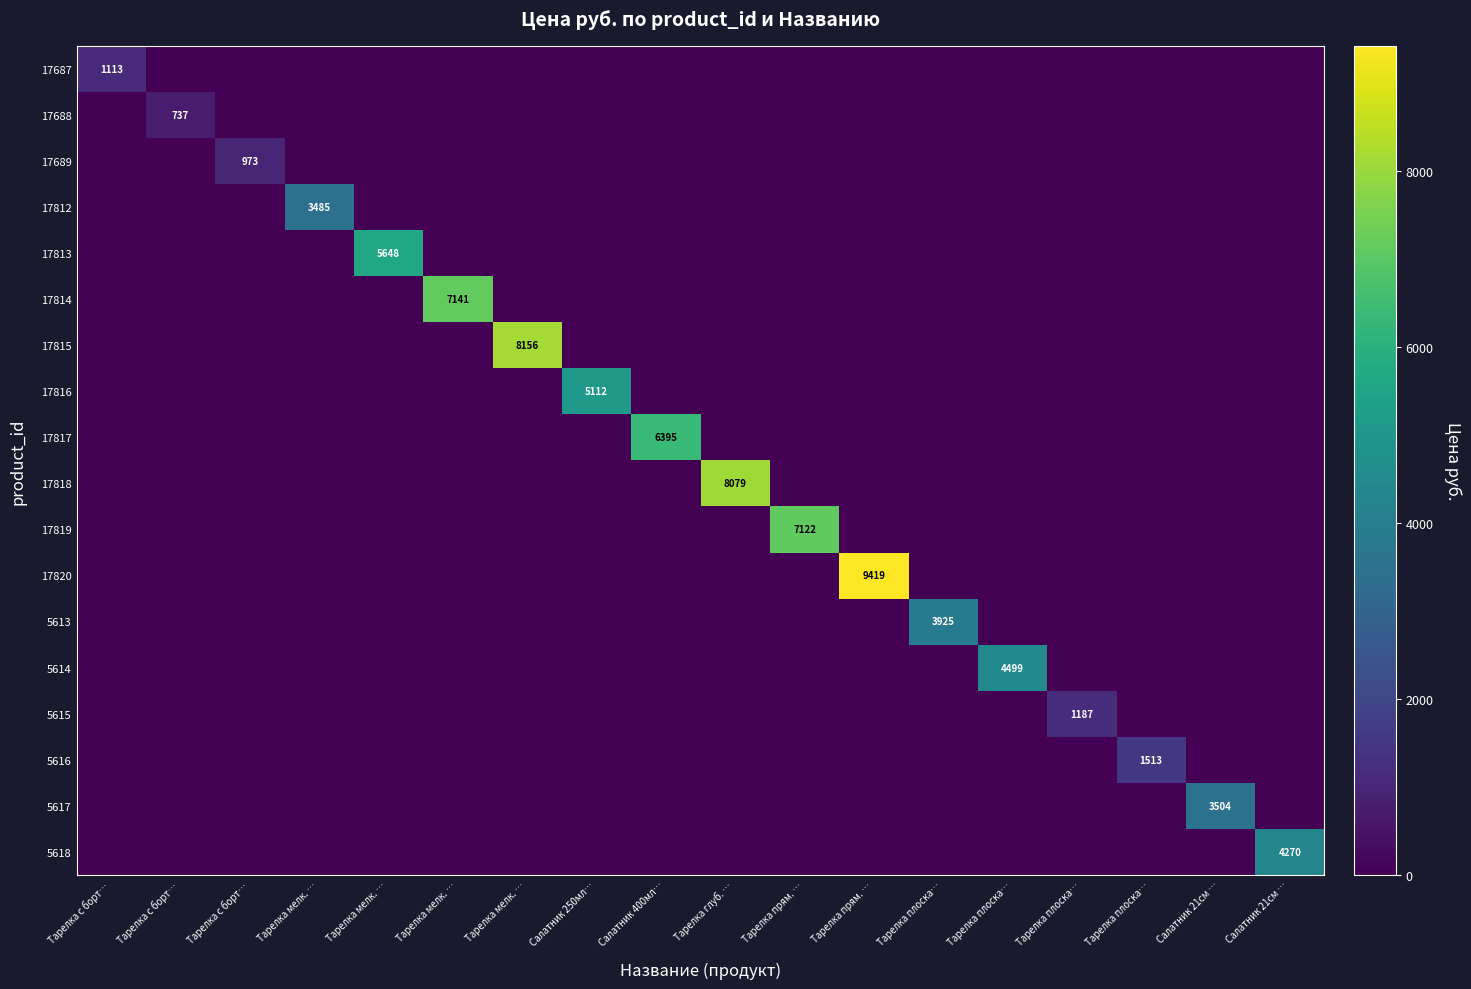

Count the number of categories in the chart.

18